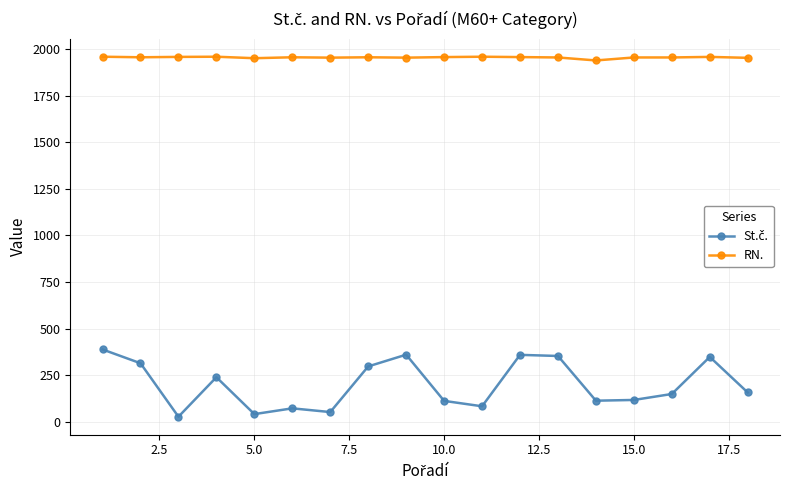

What is the sum of all RN. values?

35191